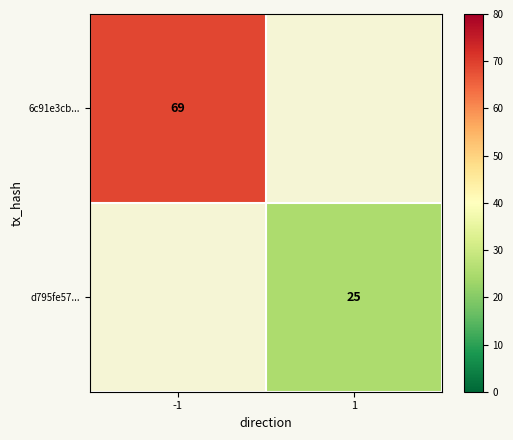

Is it true that d795fe57... equals 40 at 1?

False